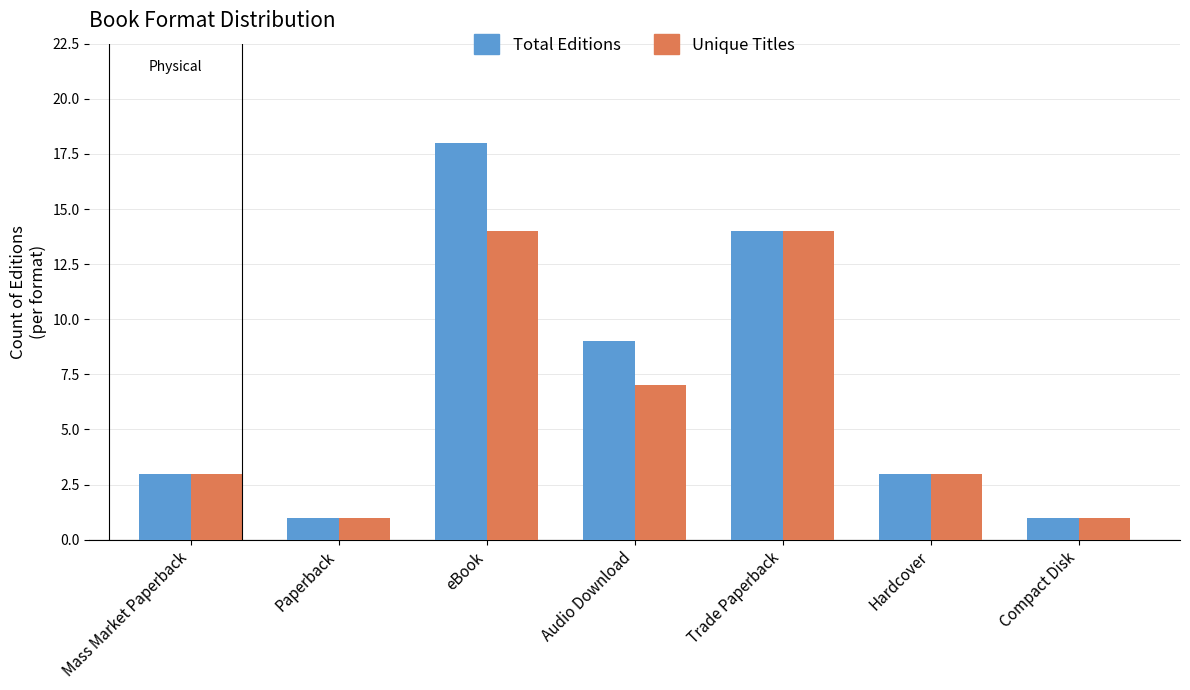

What is the difference between the Unique Titles values at Hardcover and Paperback?

2